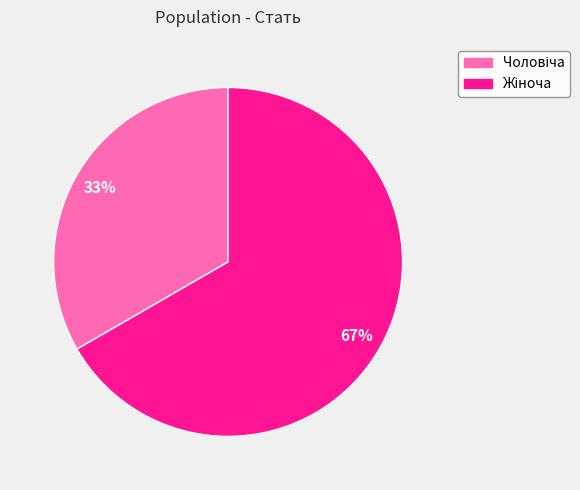

To the nearest percent, what is the average slice percentage?

50%